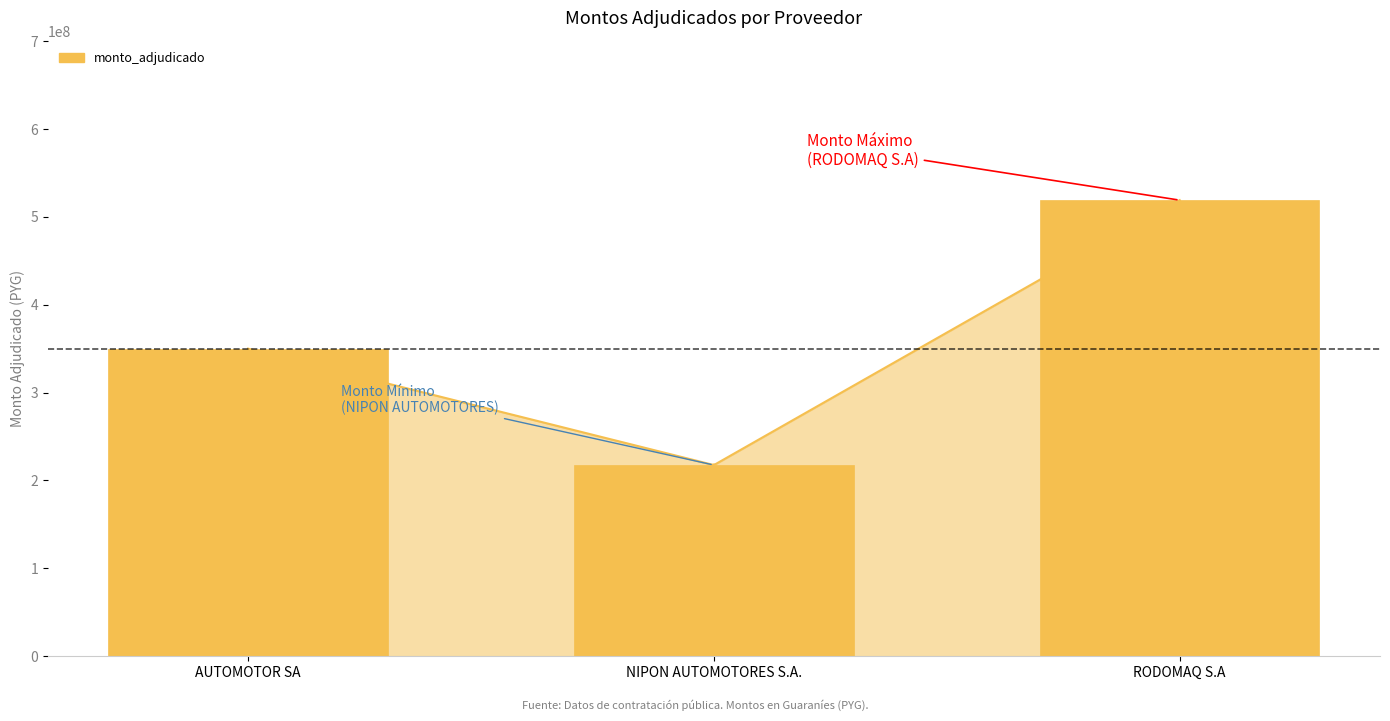

What is the maximum value shown in the chart?

519000000